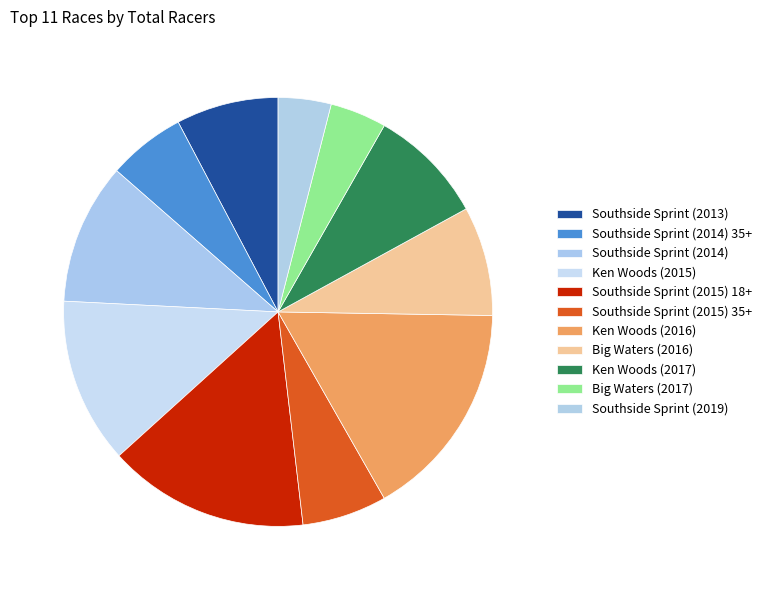

Which category has the smallest portion of the pie?

Southside Sprint (2019)